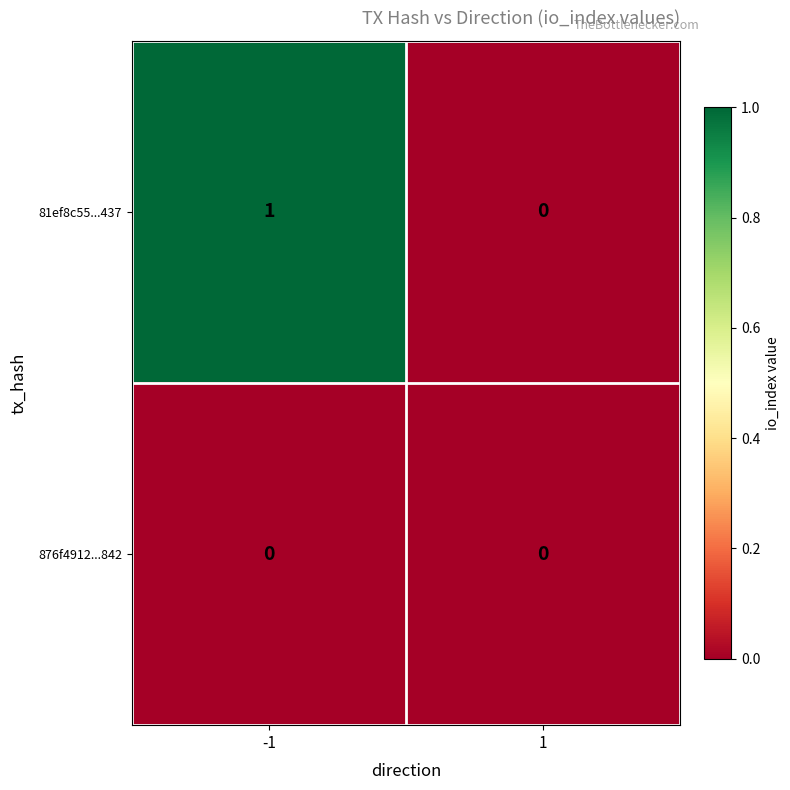

List the series in order of their peak value, lowest first.

876f4912...842, 81ef8c55...437